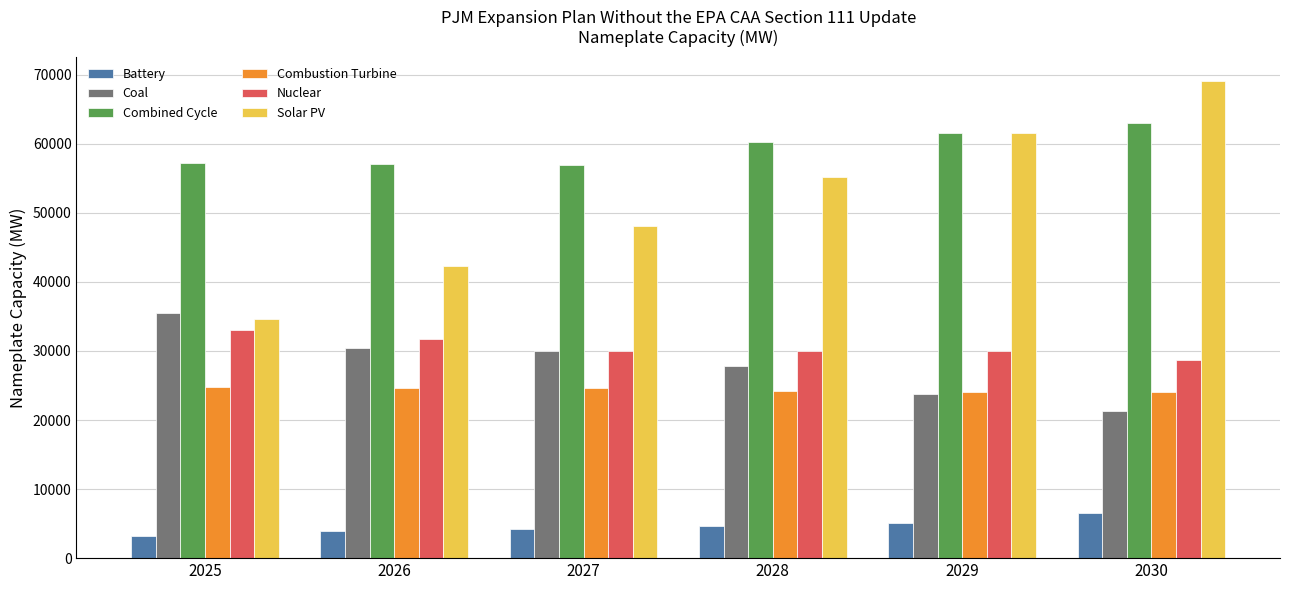

Which series changed the most between 2029 and 2030?

Solar PV